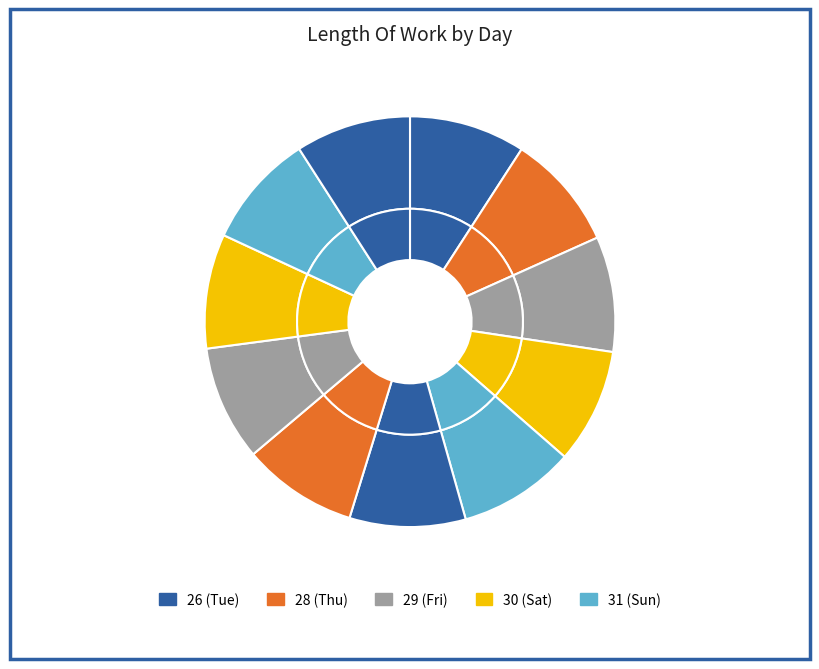

True or false: 1 (Mon) accounts for 1% of the total.

False